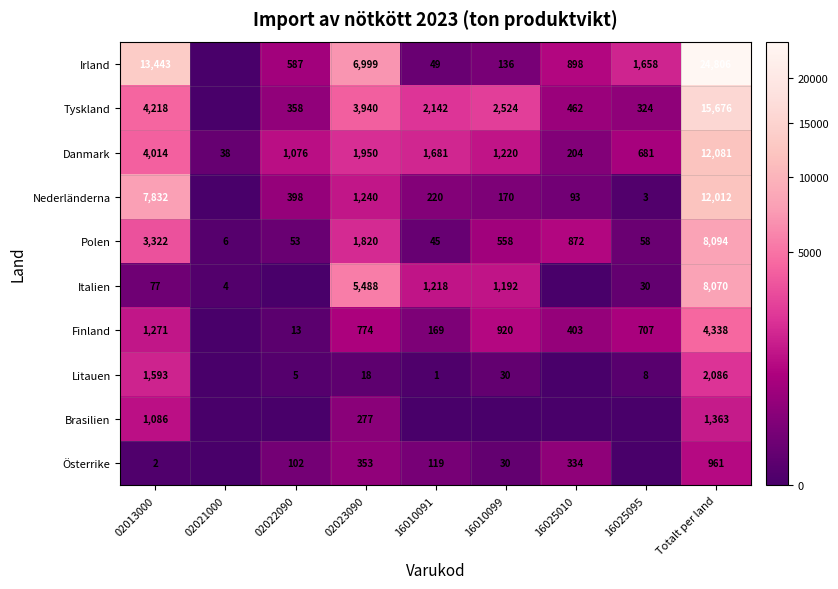

What is the sum of the Polen values at 02022090 and 02013000?

3375